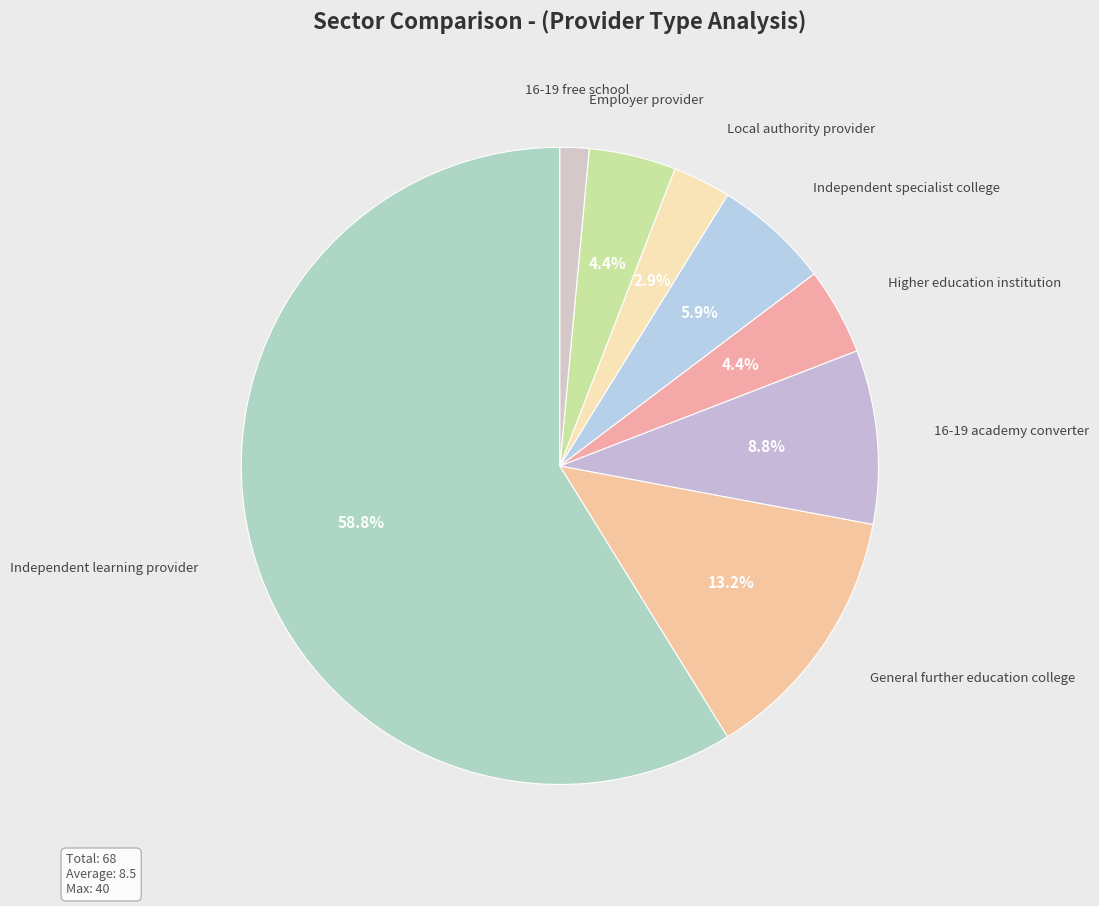

Rank the categories by value from highest to lowest.

Independent learning provider, General further education college, 16-19 academy converter, Independent specialist college, Higher education institution, Employer provider, Local authority provider, 16-19 free school